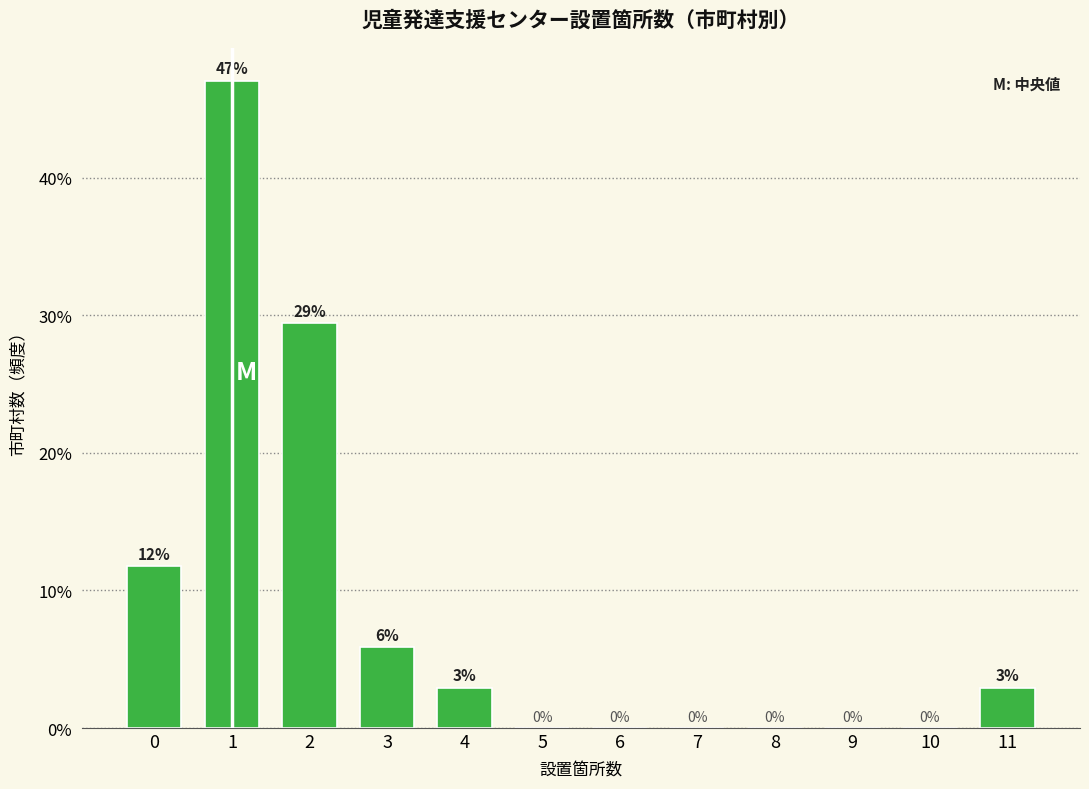

What is the sum of all values?

100.0